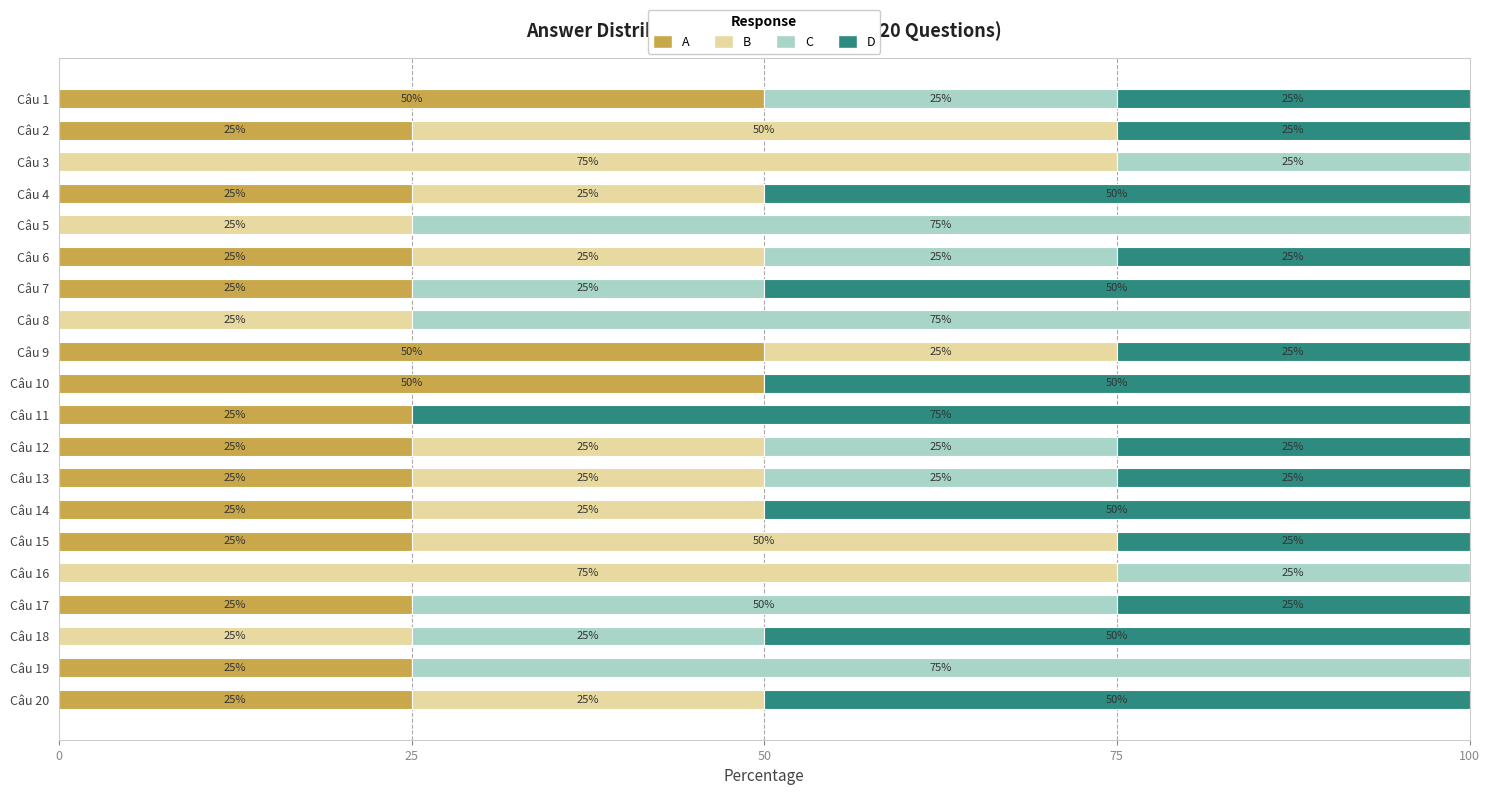

Rank the series by their maximum value, from highest to lowest.

B, C, D, A